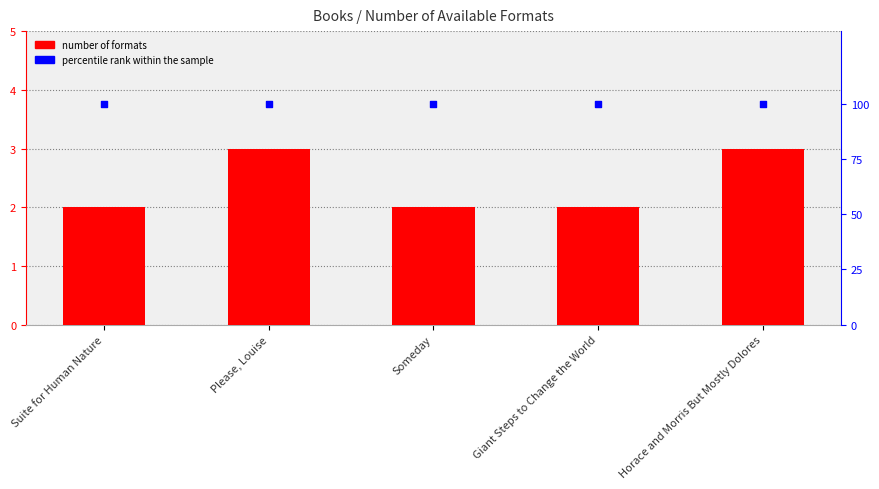

What is the total value across all series at Someday?

102